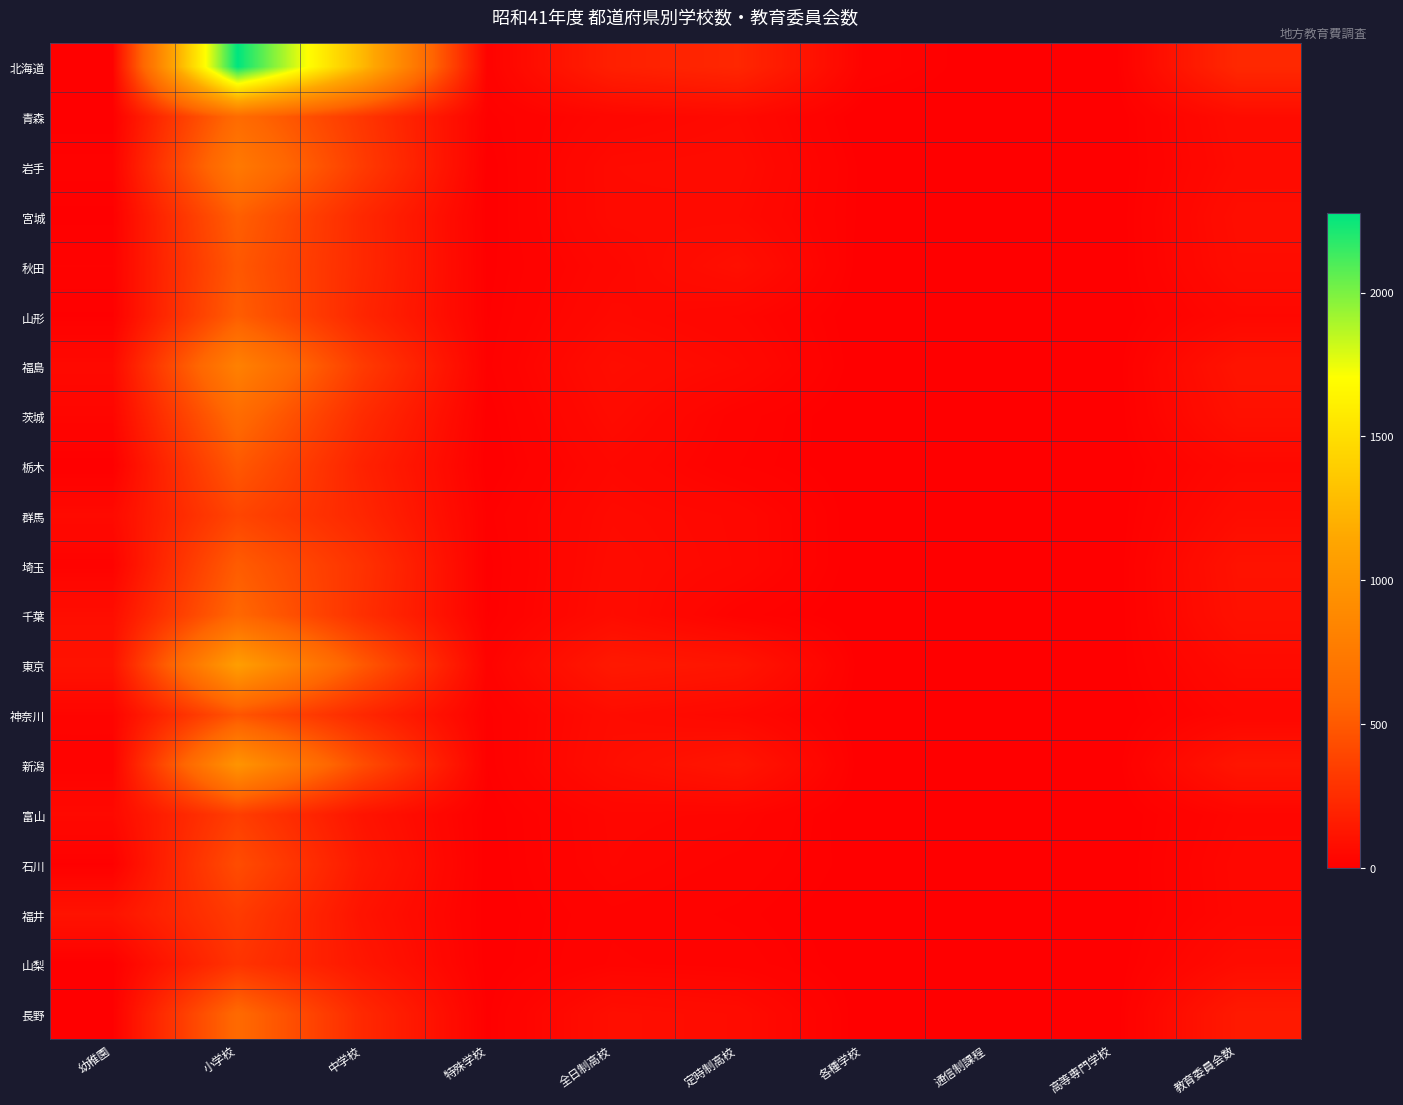

Reading left to right, transcribe all the data shown in this chart.

北海道: 幼稚園=13	小学校=2275	中学校=1257	特殊学校=20	全日制高校=181	定時制高校=219	各種学校=25	通信制課程=1	高等専門学校=0	教育委員会数=229
青森: 幼稚園=5	小学校=617	中学校=305	特殊学校=11	全日制高校=43	定時制高校=57	各種学校=0	通信制課程=2	高等専門学校=0	教育委員会数=71
岩手: 幼稚園=16	小学校=740	中学校=330	特殊学校=4	全日制高校=62	定時制高校=67	各種学校=6	通信制課程=1	高等専門学校=0	教育委員会数=64
宮城: 幼稚園=7	小学校=532	中学校=225	特殊学校=4	全日制高校=61	定時制高校=58	各種学校=6	通信制課程=1	高等専門学校=0	教育委員会数=80
秋田: 幼稚園=18	小学校=491	中学校=228	特殊学校=6	全日制高校=46	定時制高校=87	各種学校=2	通信制課程=1	高等専門学校=0	教育委員会数=74
山形: 幼稚園=8	小学校=521	中学校=214	特殊学校=8	全日制高校=56	定時制高校=39	各種学校=0	通信制課程=2	高等専門学校=0	教育委員会数=48
福島: 幼稚園=57	小学校=809	中学校=331	特殊学校=11	全日制高校=78	定時制高校=54	各種学校=1	通信制課程=2	高等専門学校=0	教育委員会数=114
茨城: 幼稚園=36	小学校=619	中学校=245	特殊学校=4	全日制高校=65	定時制高校=22	各種学校=0	通信制課程=1	高等専門学校=0	教育委員会数=95
栃木: 幼稚園=4	小学校=493	中学校=192	特殊学校=2	全日制高校=49	定時制高校=18	各種学校=2	通信制課程=1	高等専門学校=0	教育委員会数=50
群馬: 幼稚園=60	小学校=388	中学校=215	特殊学校=11	全日制高校=61	定時制高校=47	各種学校=0	通信制課程=2	高等専門学校=0	教育委員会数=73
埼玉: 幼稚園=22	小学校=516	中学校=280	特殊学校=6	全日制高校=67	定時制高校=48	各種学校=0	通信制課程=1	高等専門学校=0	教育委員会数=104
千葉: 幼稚園=79	小学校=583	中学校=267	特殊学校=8	全日制高校=72	定時制高校=22	各種学校=0	通信制課程=1	高等専門学校=0	教育委員会数=97
東京: 幼稚園=106	小学校=1069	中学校=497	特殊学校=23	全日制高校=142	定時制高校=121	各種学校=1	通信制課程=1	高等専門学校=2	教育委員会数=64
神奈川: 幼稚園=31	小学校=474	中学校=225	特殊学校=11	全日制高校=72	定時制高校=50	各種学校=1	通信制課程=2	高等専門学校=0	教育委員会数=41
新潟: 幼稚園=20	小学校=981	中学校=432	特殊学校=9	全日制高校=80	定時制高校=124	各種学校=0	通信制課程=2	高等専門学校=0	教育委員会数=124
富山: 幼稚園=55	小学校=347	中学校=114	特殊学校=4	全日制高校=38	定時制高校=34	各種学校=0	通信制課程=1	高等専門学校=0	教育委員会数=37
石川: 幼稚園=8	小学校=427	中学校=137	特殊学校=3	全日制高校=36	定時制高校=24	各種学校=4	通信制課程=1	高等専門学校=0	教育委員会数=44
福井: 幼稚園=109	小学校=332	中学校=109	特殊学校=3	全日制高校=25	定時制高校=16	各種学校=1	通信制課程=1	高等専門学校=0	教育委員会数=42
山梨: 幼稚園=3	小学校=291	中学校=129	特殊学校=4	全日制高校=28	定時制高校=23	各種学校=2	通信制課程=1	高等専門学校=0	教育委員会数=71
長野: 幼稚園=7	小学校=602	中学校=228	特殊学校=7	全日制高校=83	定時制高校=70	各種学校=1	通信制課程=2	高等専門学校=0	教育委員会数=146